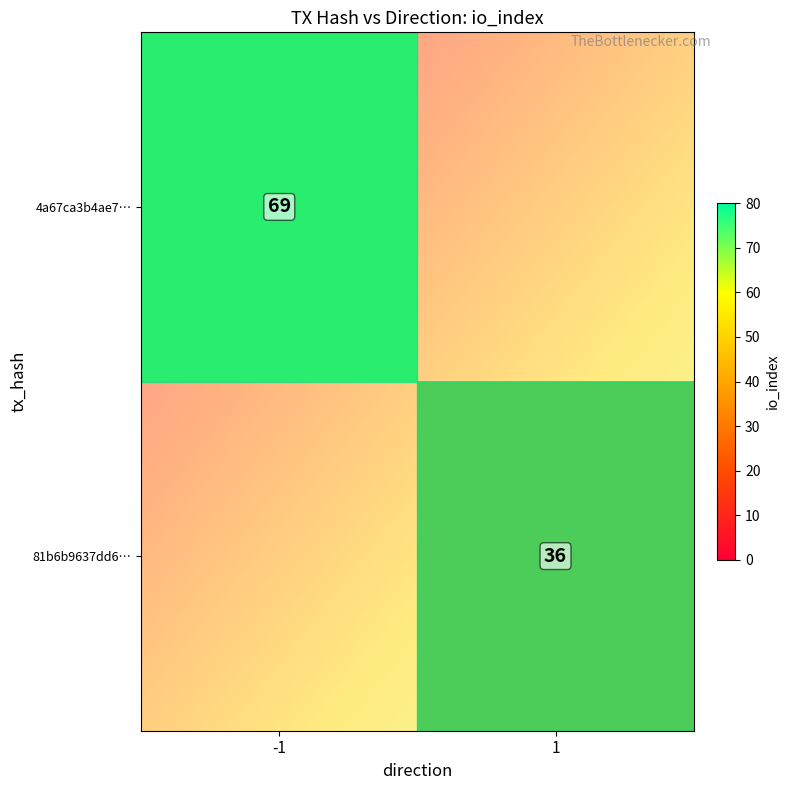

Is the value of 4a67ca3b4ae71775c33182174bc27e772871532 at io_index greater than the value of 81b6b9637dd61151a2634485cd1759376528ddd at io_index?

Yes